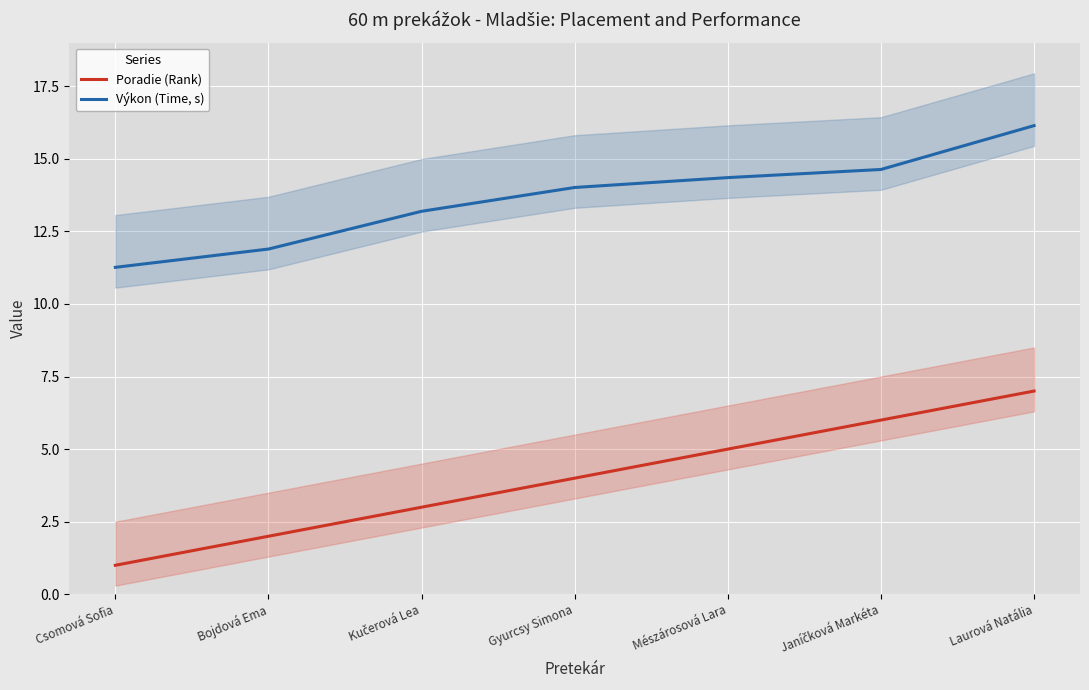

Rank the series at Janíčková Markéta from highest to lowest value.

Výkon (Time, s), Poradie (Rank)